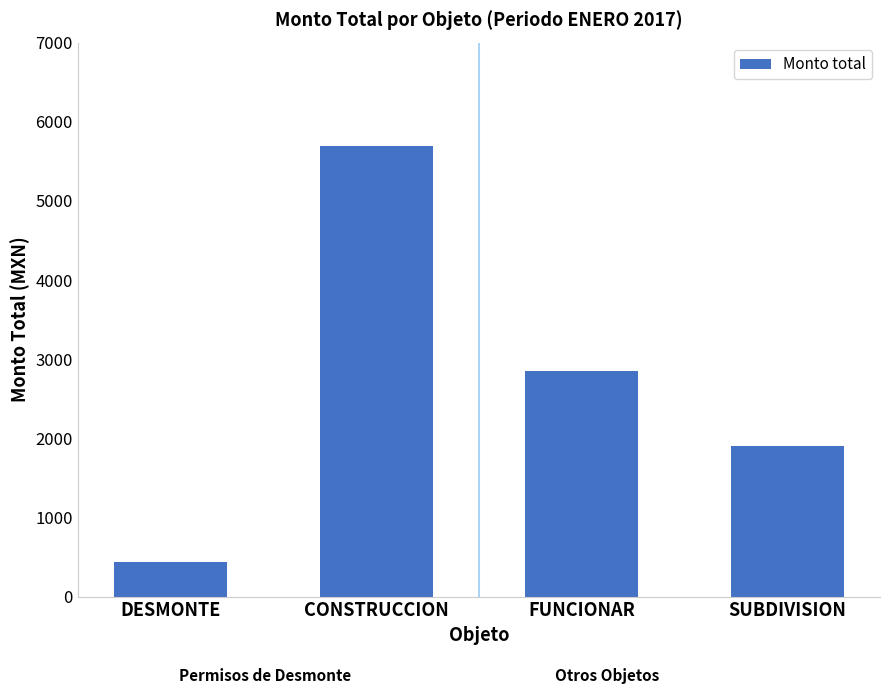

What is the label of the 3rd bar from the right?

CONSTRUCCION